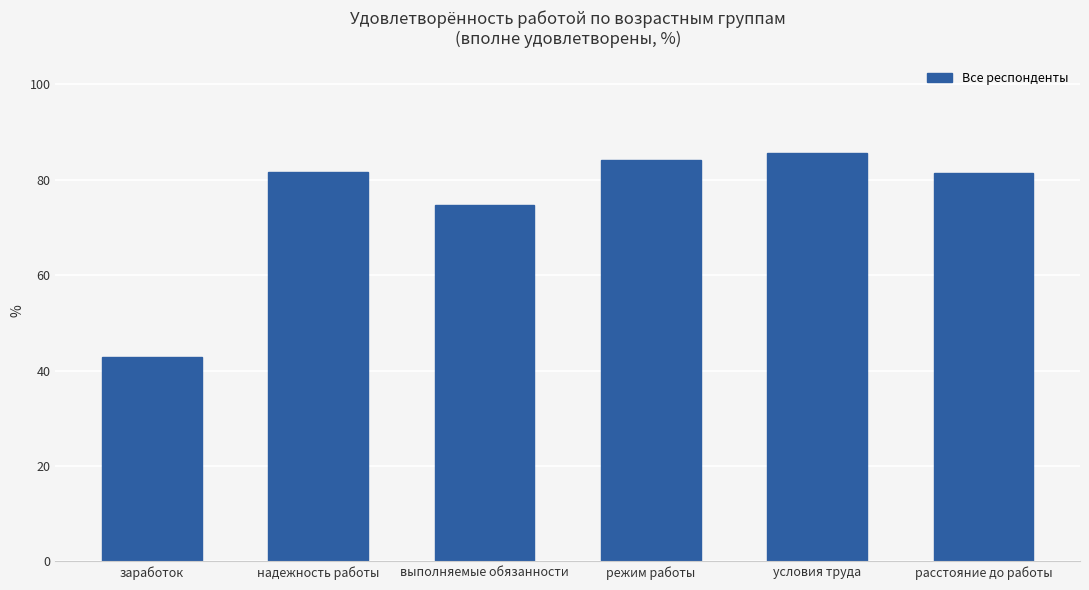

At which category does the chart reach its peak across all series?

условия труда